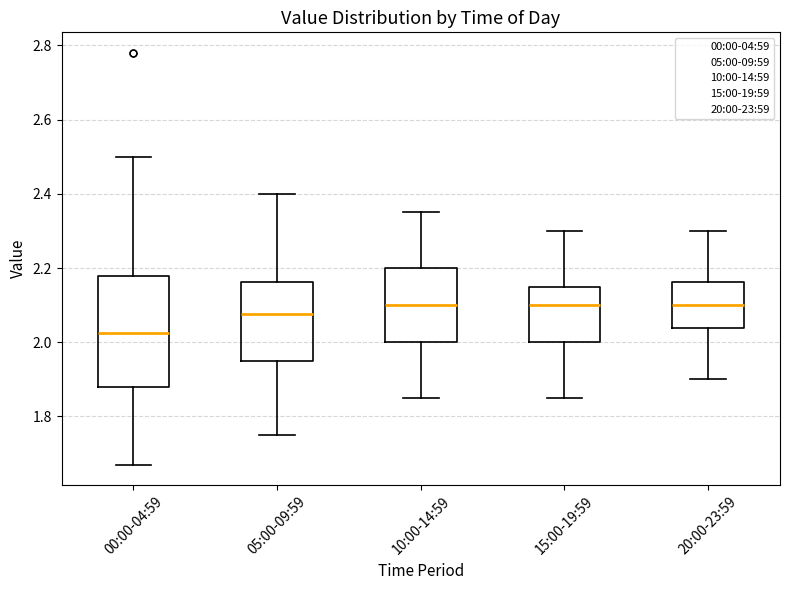

Reading left to right, read every box against the y-axis: the position of its median line, the range the box covers, and the ends of its whiskers. The values are not printed on the chart, so give them approximately, as read against the axis.

00:00-04:59: median 2.02, box 1.88 to 2.18, whiskers 1.68 to 2.50
05:00-09:59: median 2.08, box 1.96 to 2.16, whiskers 1.76 to 2.40
10:00-14:59: median 2.10, box 2.00 to 2.20, whiskers 1.86 to 2.36
15:00-19:59: median 2.10, box 2.00 to 2.16, whiskers 1.86 to 2.30
20:00-23:59: median 2.10, box 2.04 to 2.16, whiskers 1.90 to 2.30